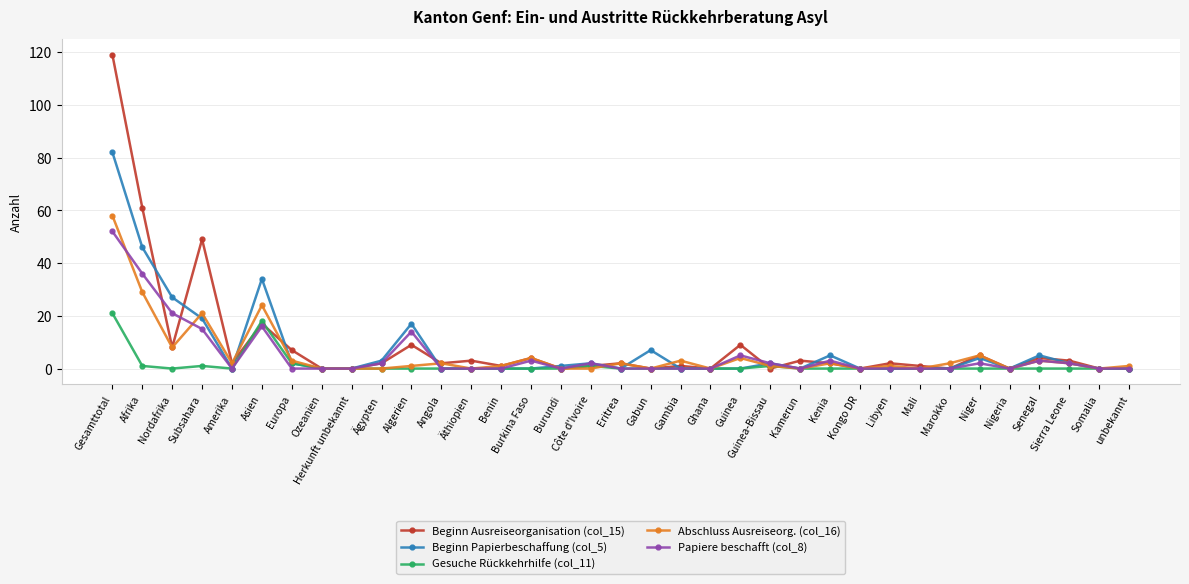

What are all the series names shown in the legend?

Beginn Ausreiseorganisation (col_15), Beginn Papierbeschaffung (col_5), Gesuche Rückkehrhilfe (col_11), Abschluss Ausreiseorg. (col_16), Papiere beschafft (col_8)